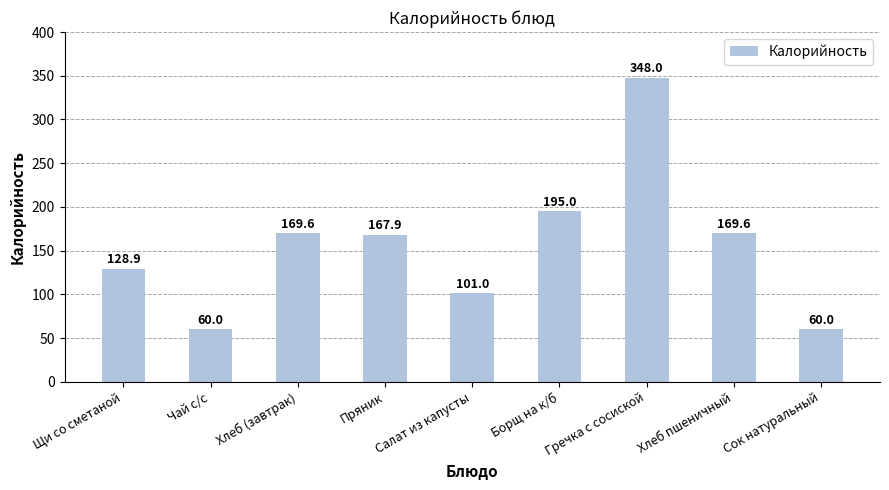

Reading left to right, extract all data points from this chart.

128.9	60.0	169.6	167.9	101.0	195.0	348.0	169.6	60.0